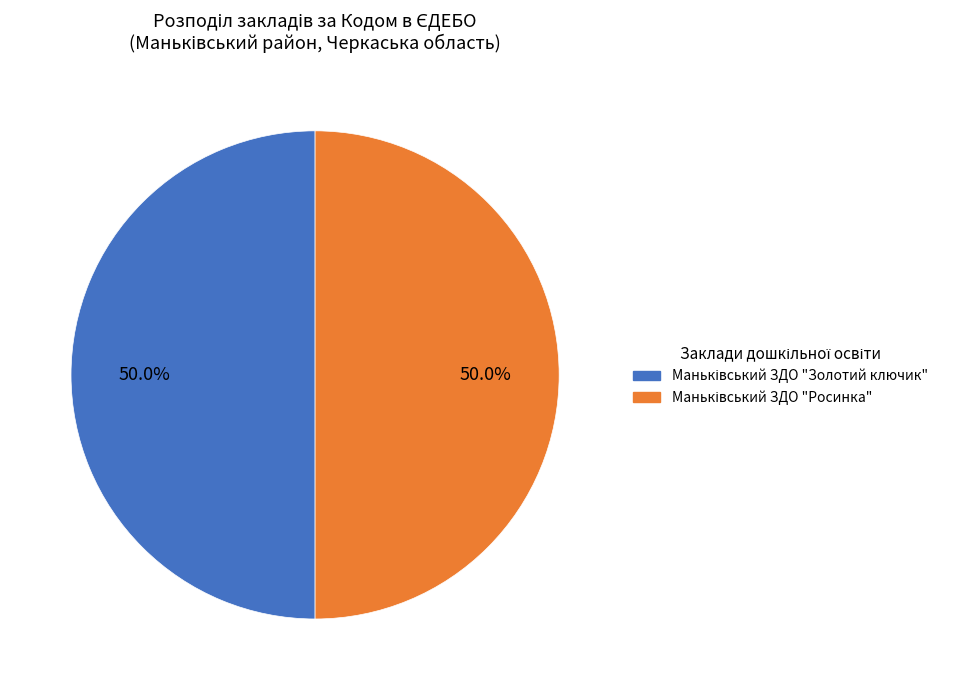

What is the majority slice?

Маньківський ЗДО "Золотий ключик"